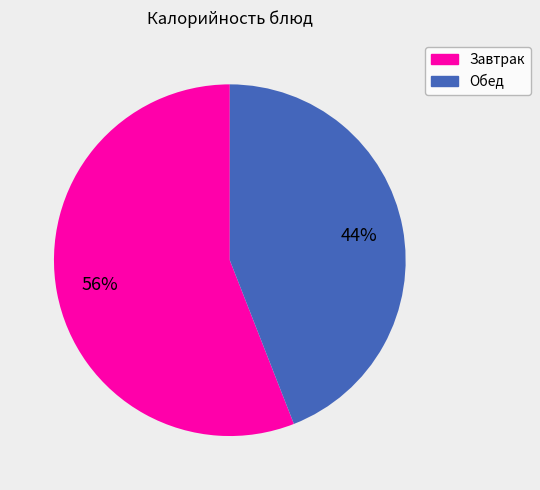

Is there any slice that represents more than half of the pie?

Yes